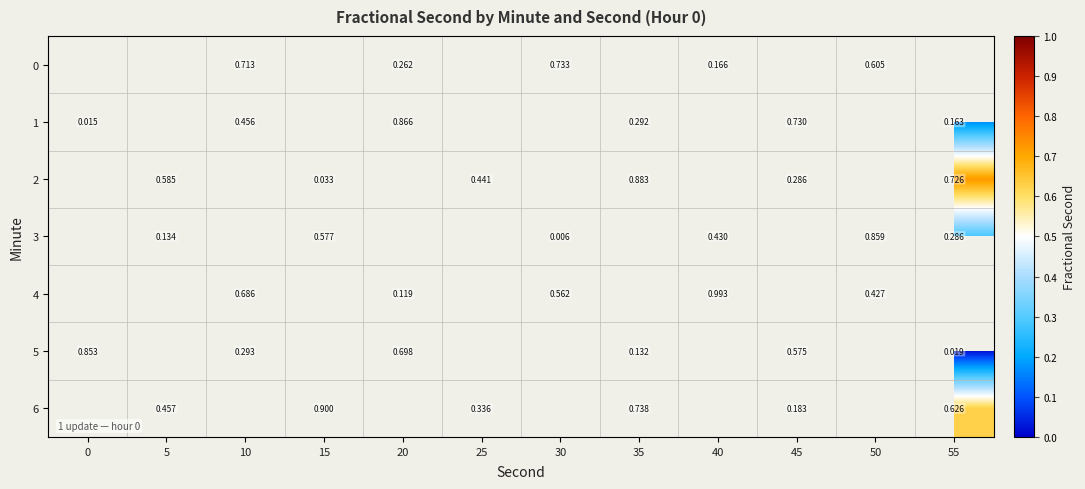

What is the spread (max minus min) of values at 10?

0.4